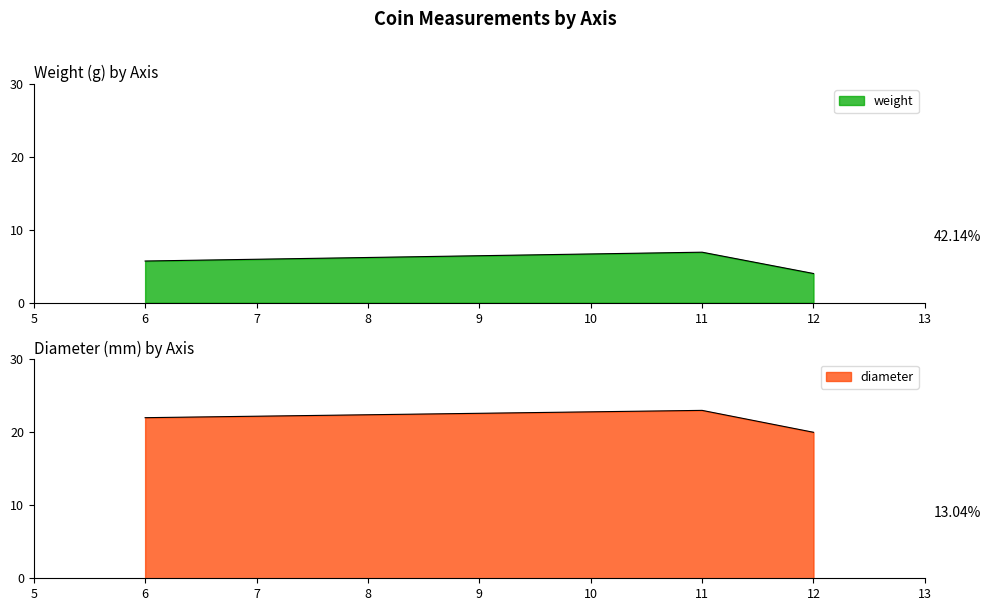

What is the value of the diameter point at the 2nd from the left?

23.0